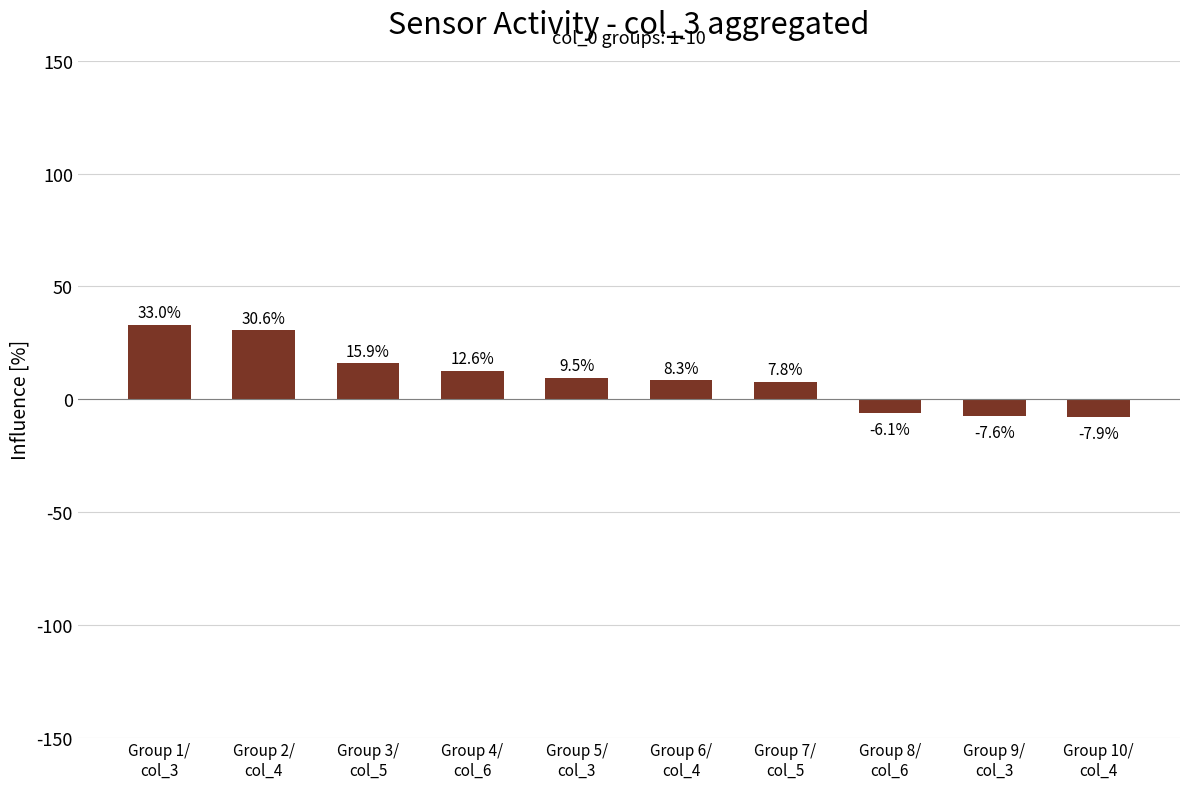

What is the sum of the values at Group 2/
col_4 and Group 4/
col_6?

43.2